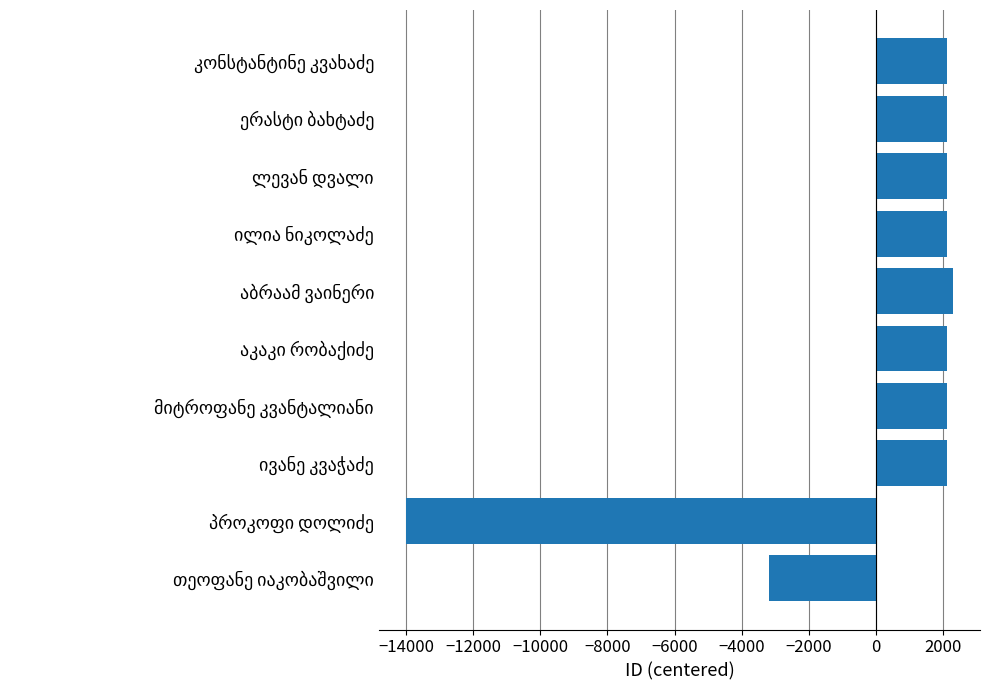

What is the maximum value shown in the chart?

2295.2